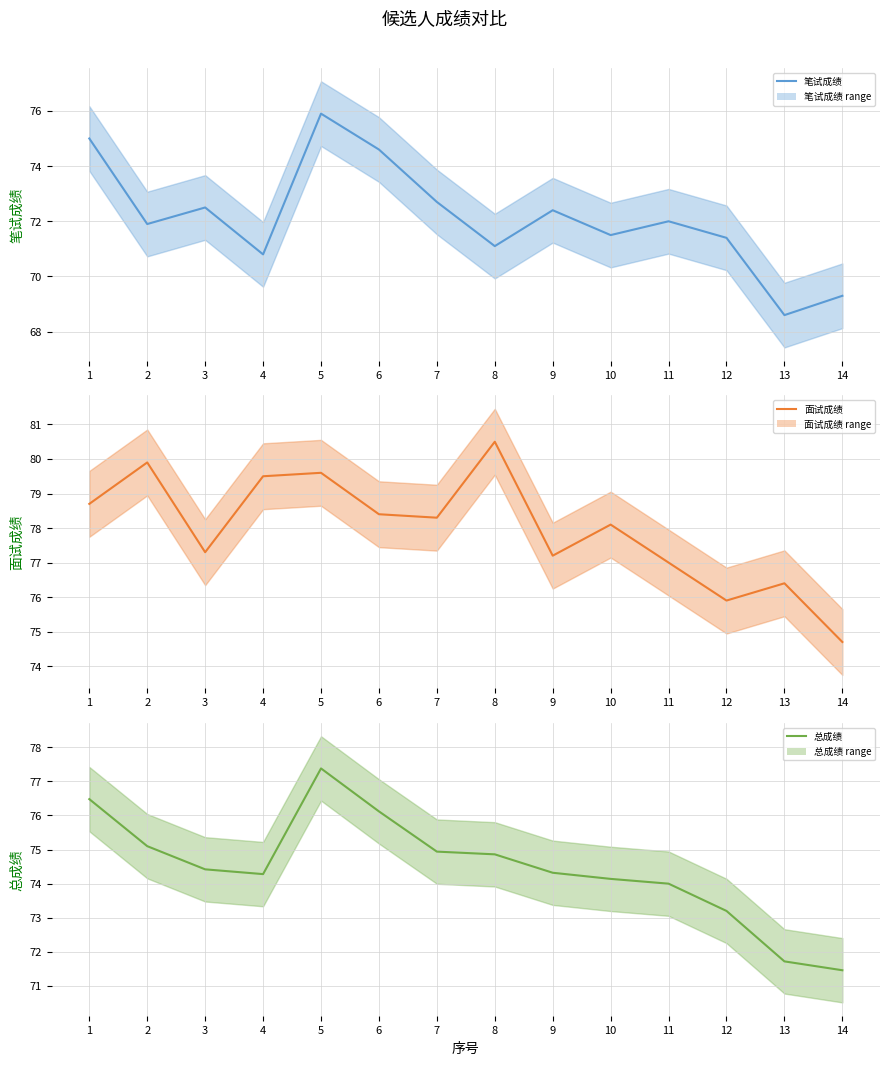

The 笔试成绩 series shows 71.9 at 2. True or false?

True